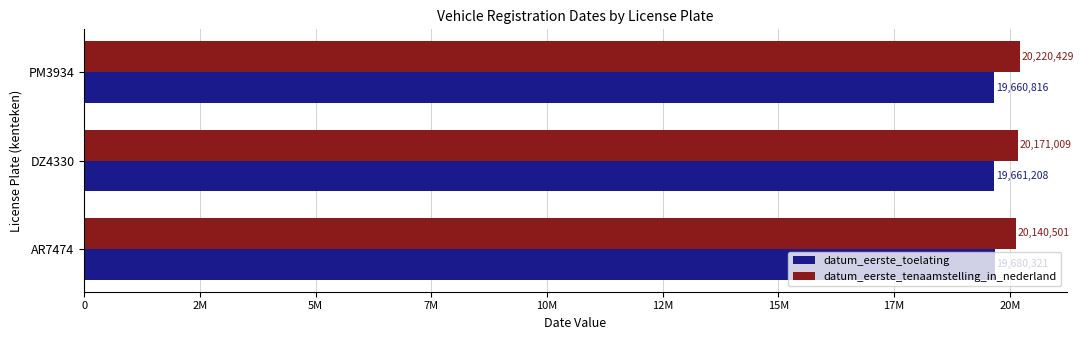

What are all the series names shown in the legend?

datum_eerste_toelating, datum_eerste_tenaamstelling_in_nederland